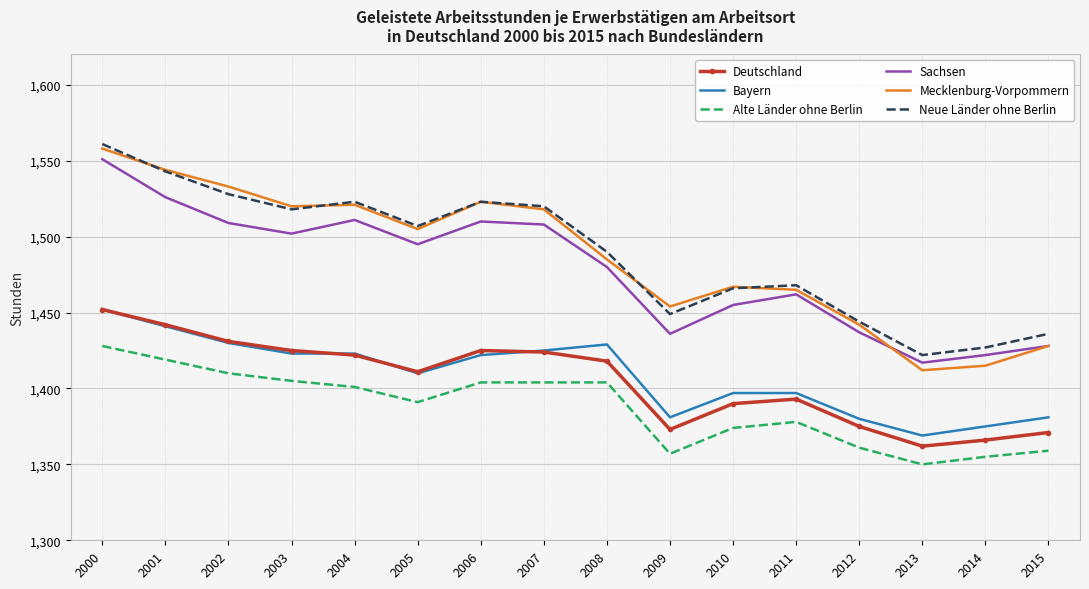

Which label corresponds to the largest value in the chart?

2000